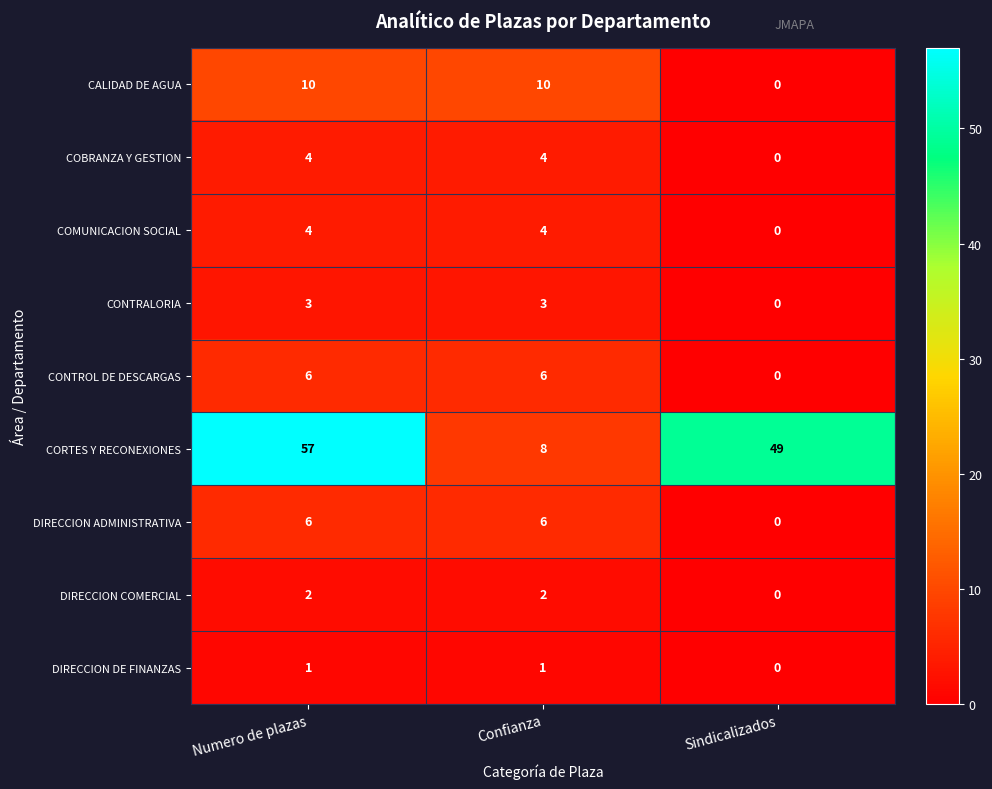

The COBRANZA Y GESTION series shows 6 at Numero de plazas. True or false?

False